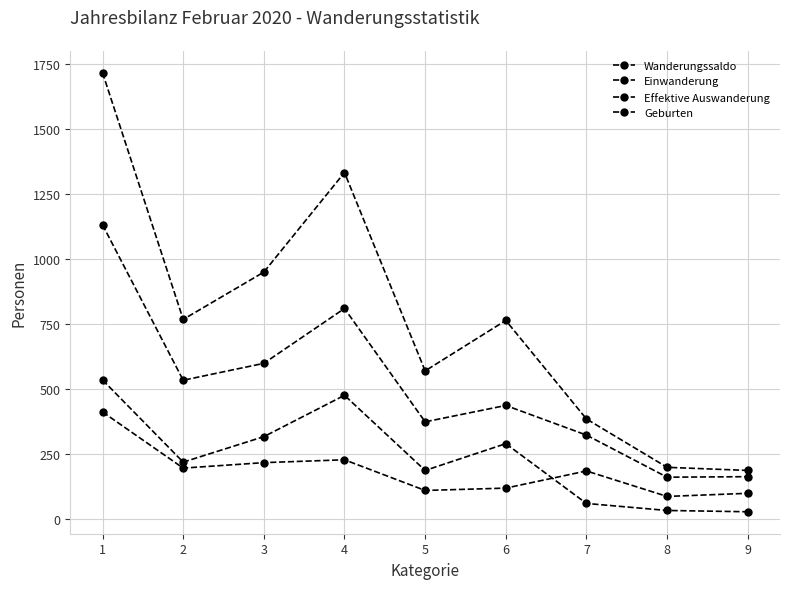

Which label corresponds to the smallest value in the chart?

9